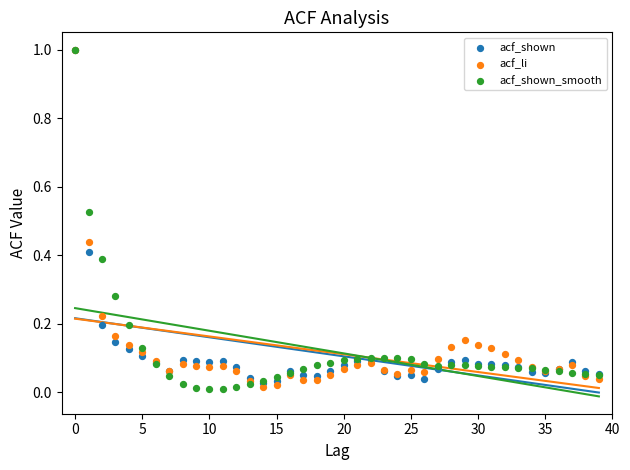

What are all the series names shown in the legend?

acf_shown, acf_li, acf_shown_smooth